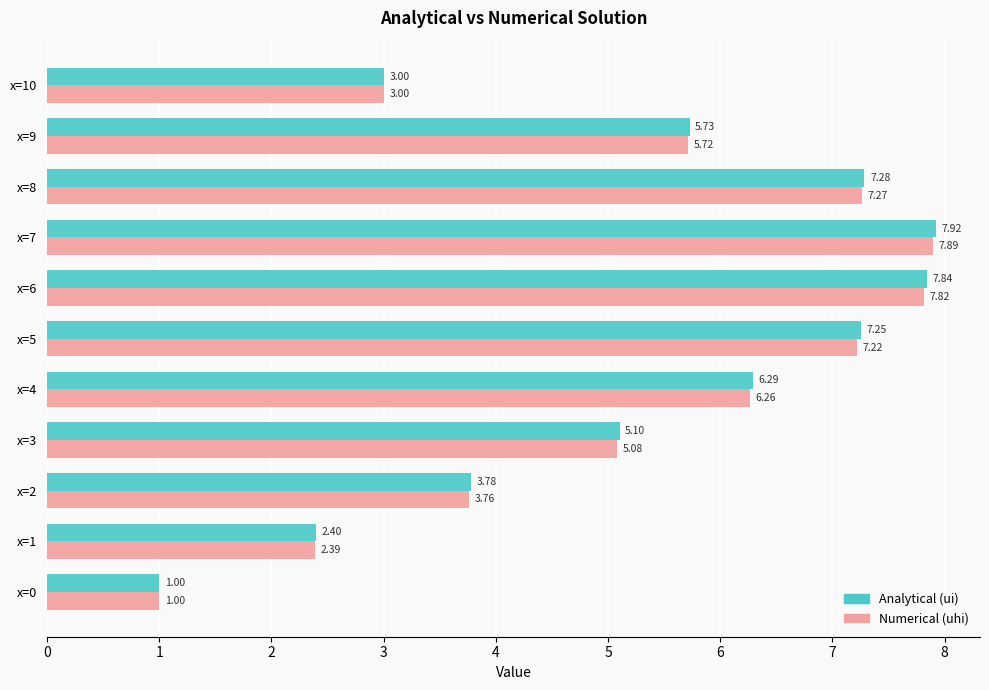

Between x=4 and x=9, which series saw the biggest shift?

Analytical (ui)